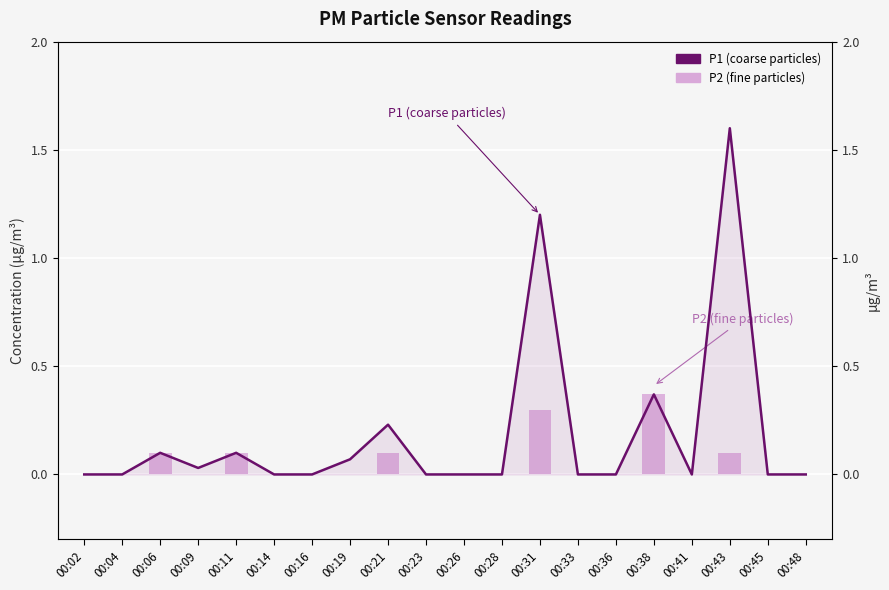

What is the difference between the P2 (fine particles) values at 00:31 and 00:11?

0.2